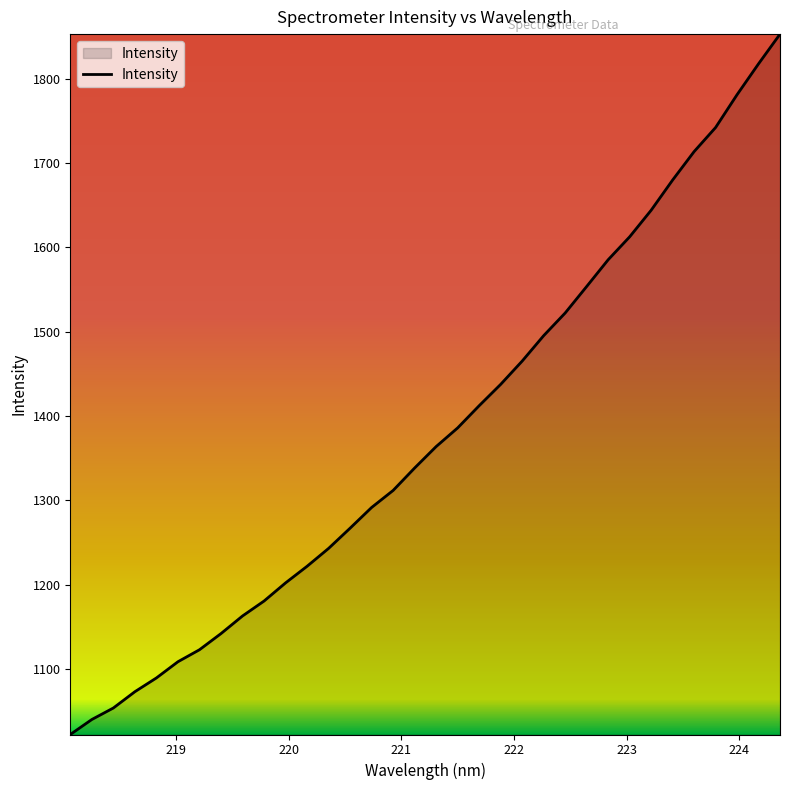

What is the maximum value shown in the chart?

1852.6